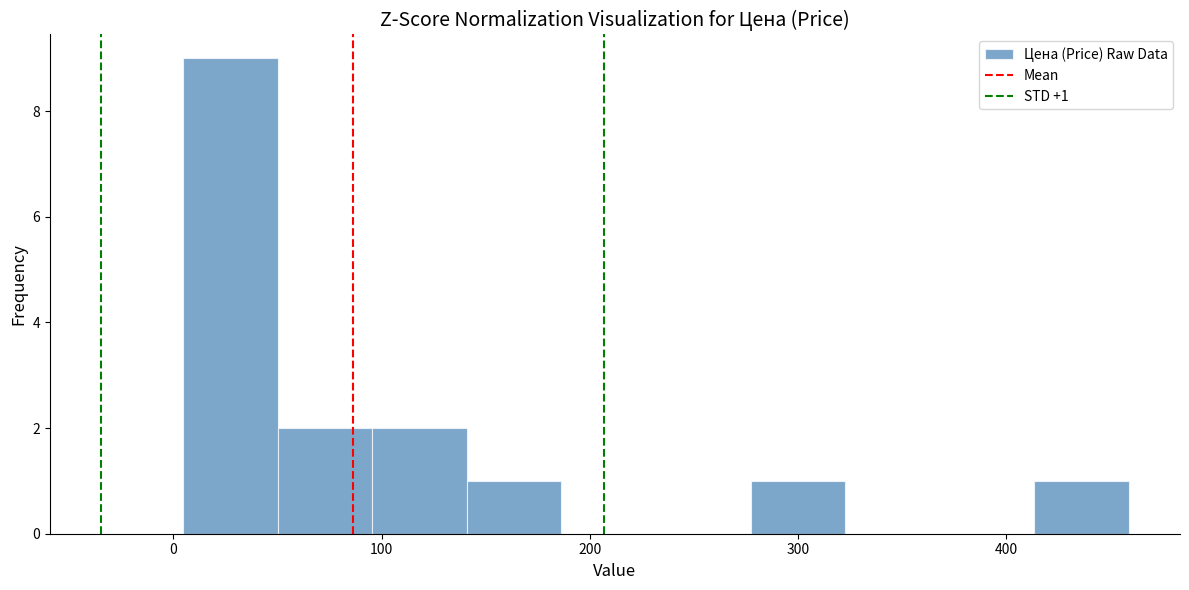

Which range on the x-axis has the tallest bar?

0 to 50